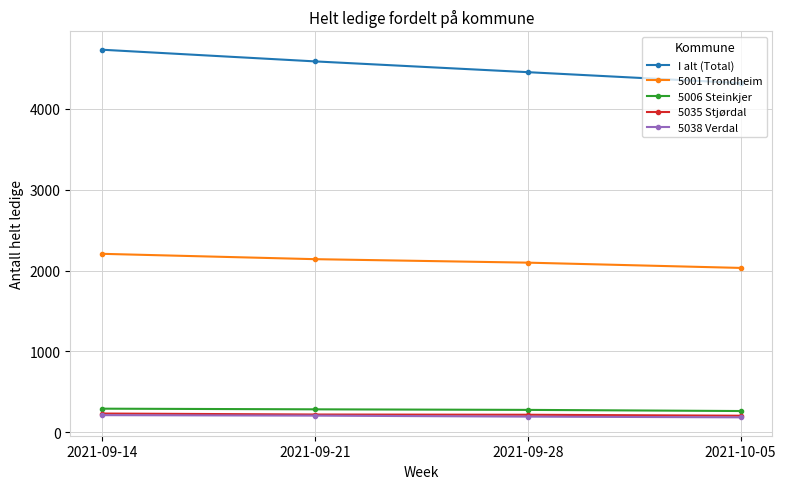

What is the difference between the maximum and second lowest values in the 5035 Stjørdal series?

15